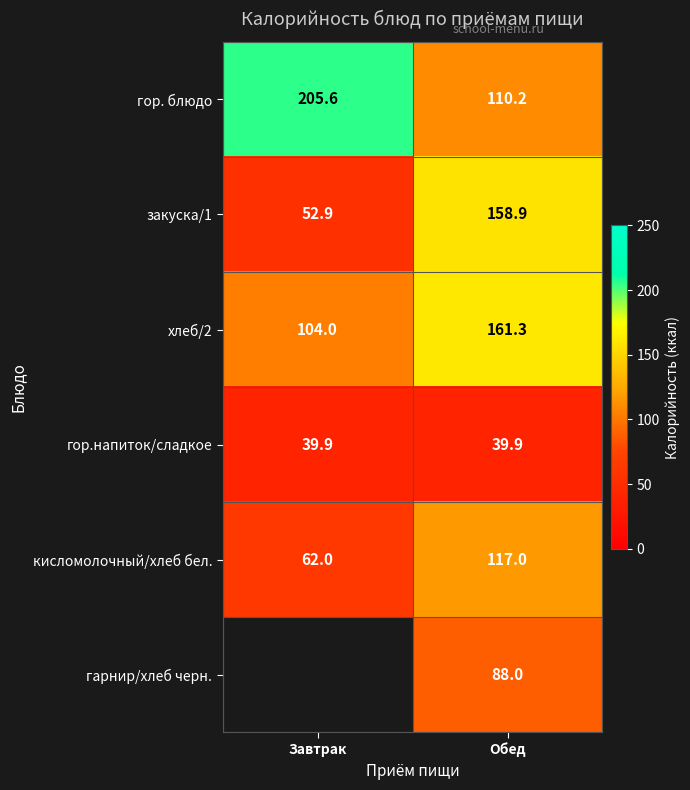

The закуска/1 series shows 52.9 at Завтрак. True or false?

True